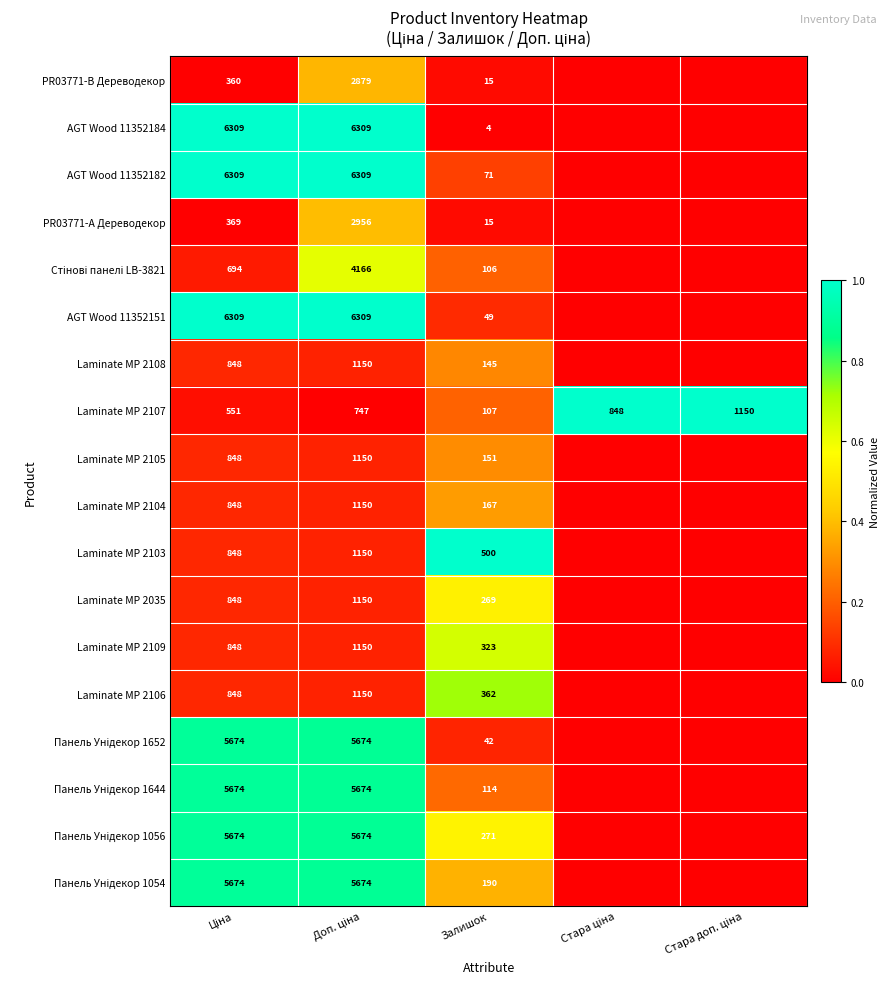

What is the spread (max minus min) of values at Залишок?

496